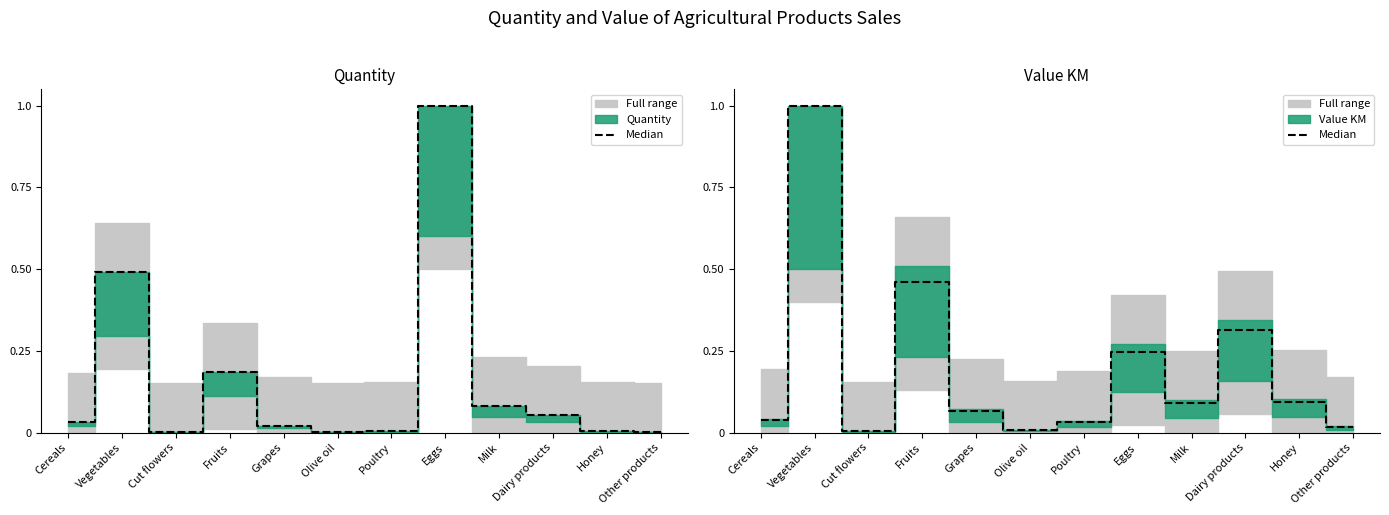

Between Poultry and Grapes, which is larger?

Grapes